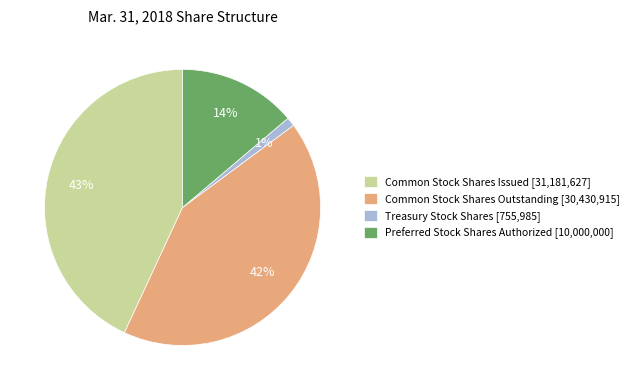

To the nearest percent, what portion does Common Stock Shares Outstanding represent?

42%